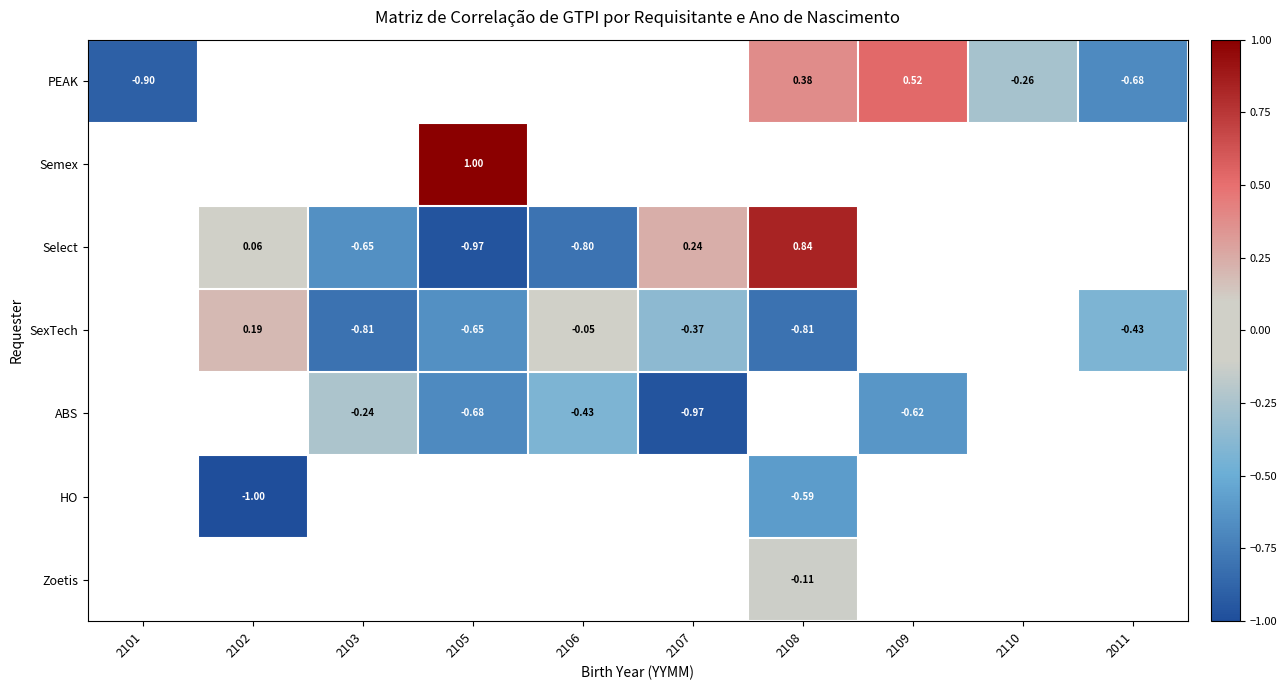

Is the value of SexTech at 2102 greater than the value of Select at 2103?

Yes